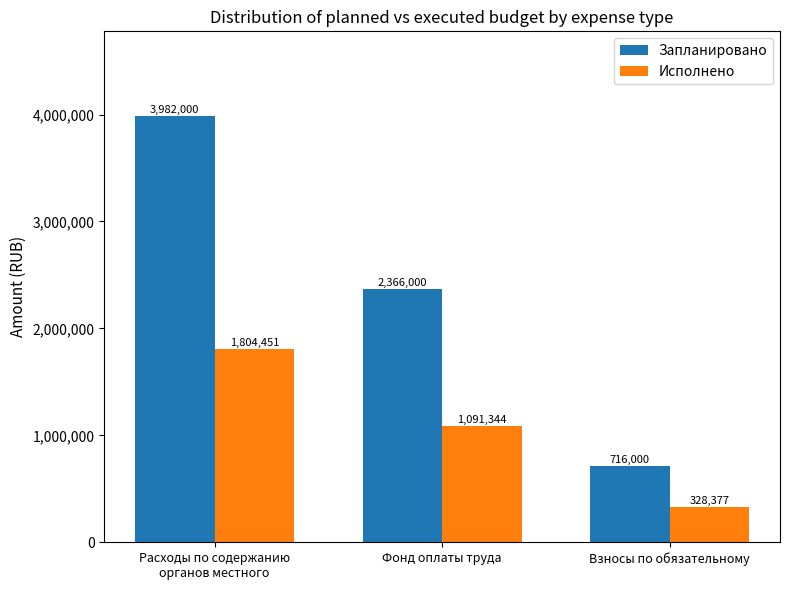

Where is Запланировано nearest to the value 2349000?

Фонд оплаты труда